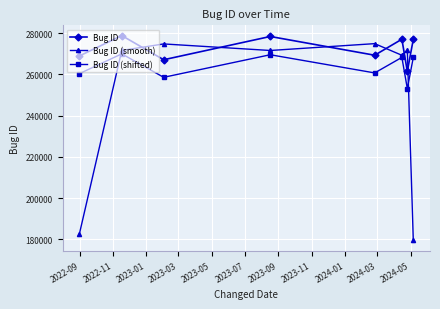

Rank the series by their maximum value, from highest to lowest.

Bug ID, Bug ID (smooth), Bug ID (shifted)